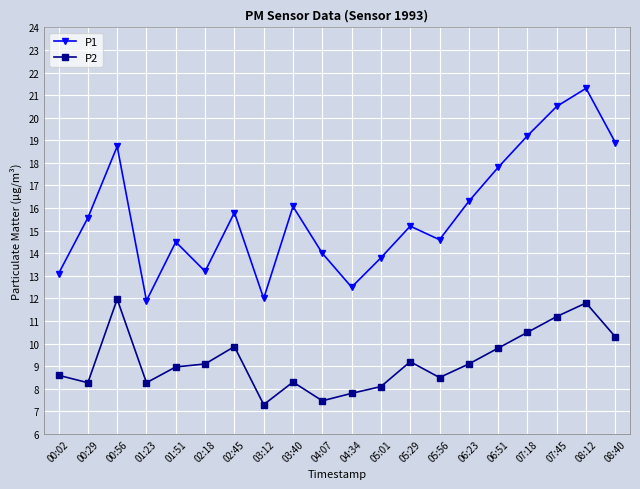

What is the label of the 15th point from the right?

02:18